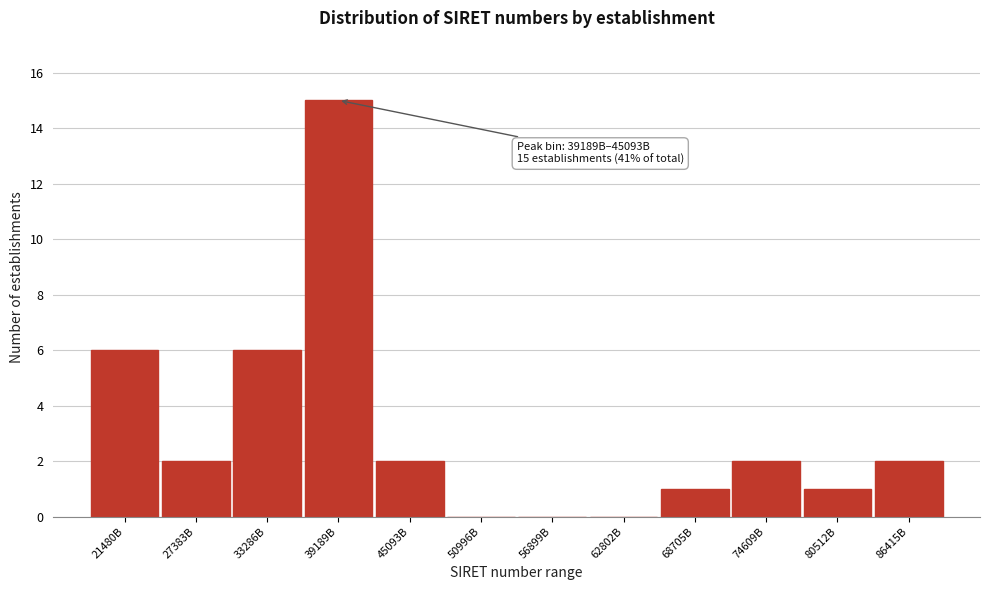

Reading left to right, extract all data points from this chart.

21480B=6	27383B=2	33286B=6	39189B=15	45093B=2	50996B=0	56899B=0	62802B=0	68705B=1	74609B=2	80512B=1	86415B=2